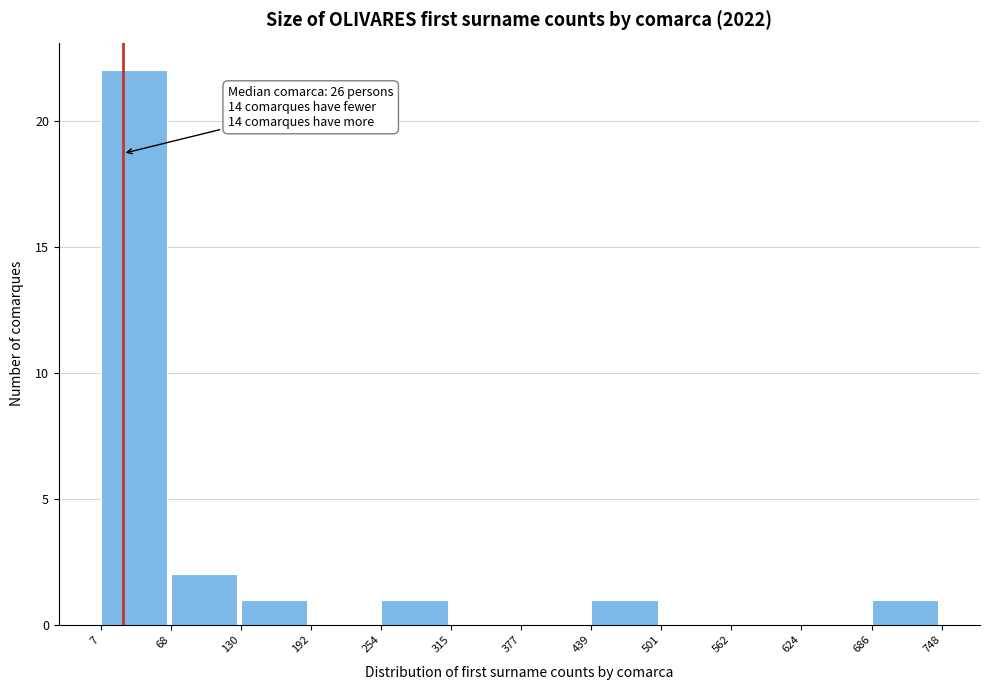

Over which range of the x-axis is the bar tallest?

7 to 68